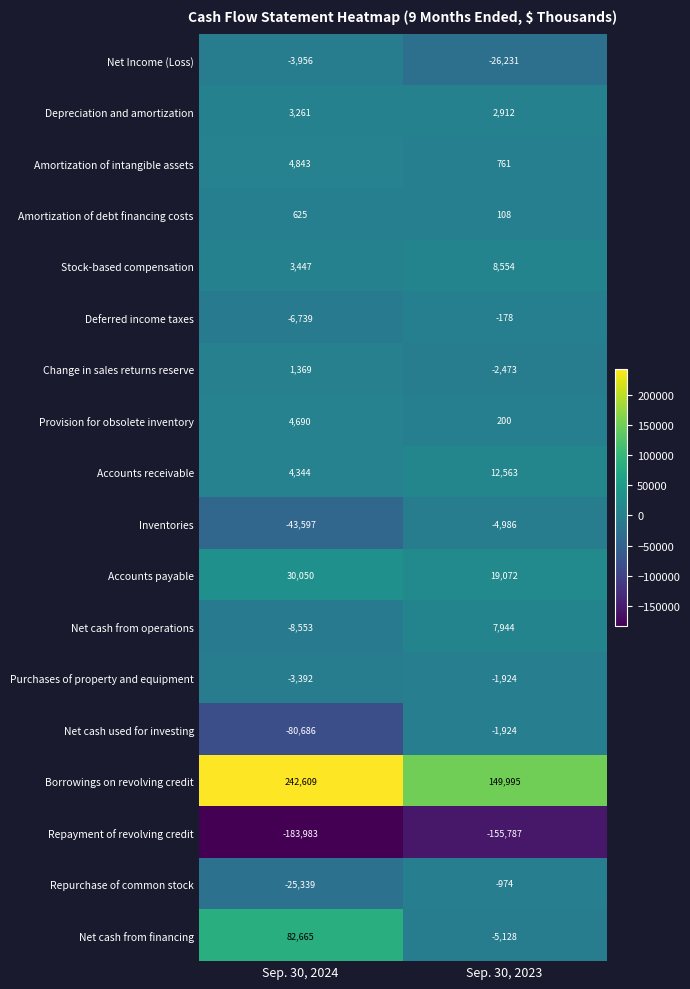

What is the total value across all series at Sep. 30, 2024?

21658